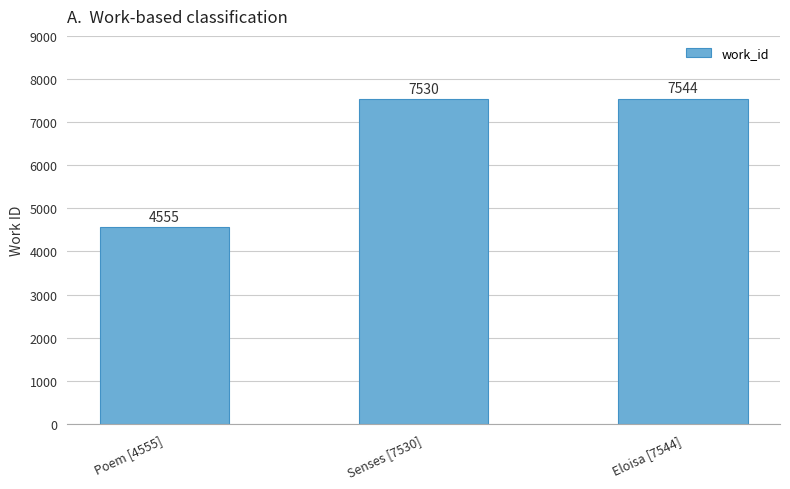

Approximately how many times larger is the value at Senses [7530] compared to Poem [4555]?

1.7